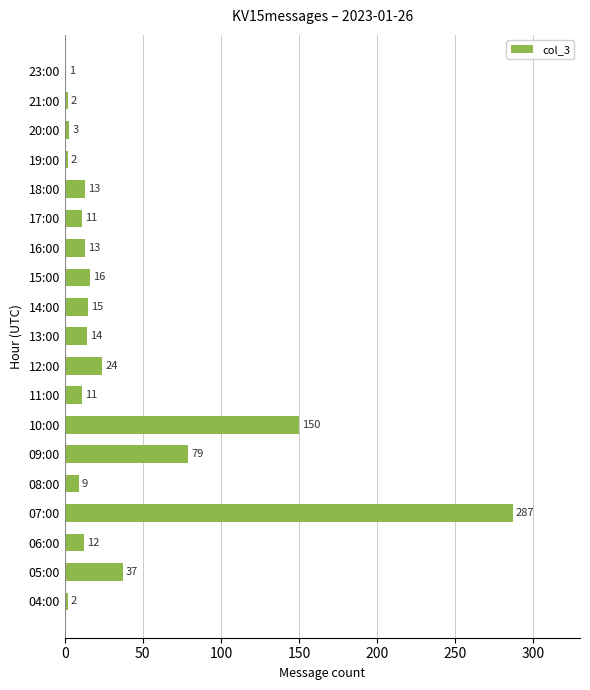

What is the maximum value shown in the chart?

287